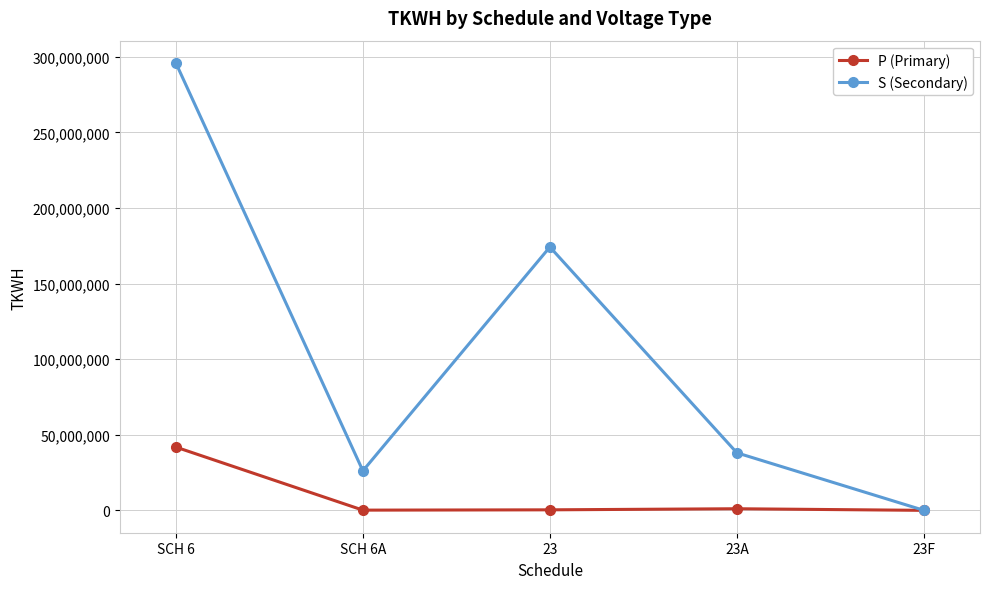

Read the P (Primary) value at 23A, to the nearest 50.

1067800